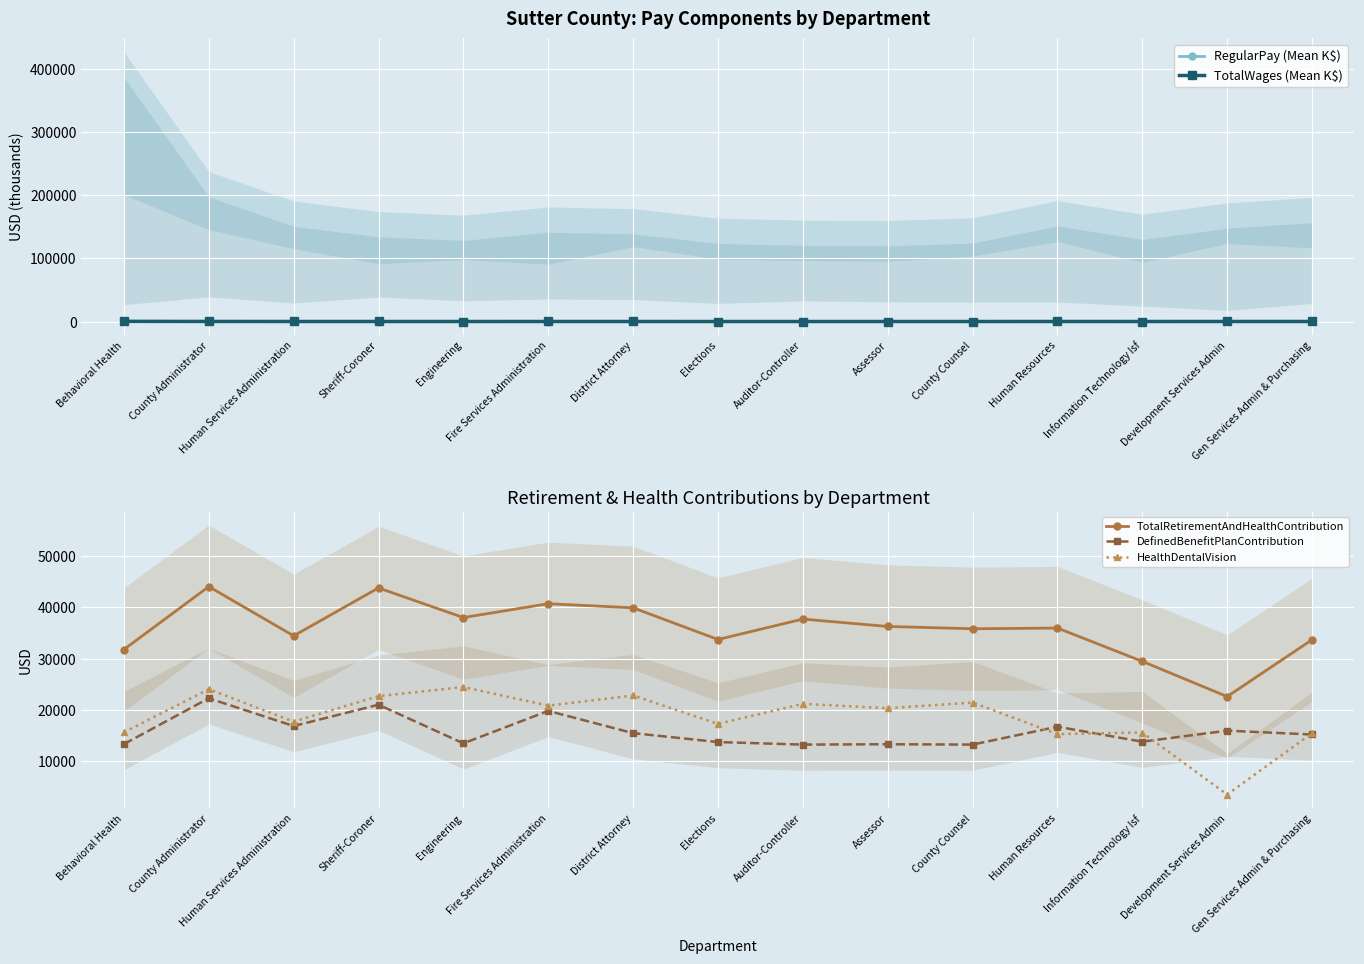

Is the value of TotalWages (Mean K$) at Elections greater than the value of HealthDentalVision at Engineering?

No